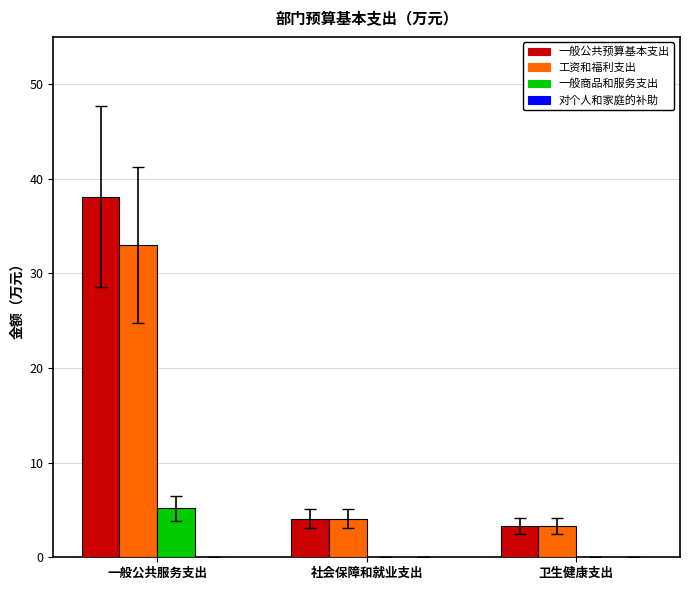

At which category is the sum across all series the highest?

一般公共服务支出